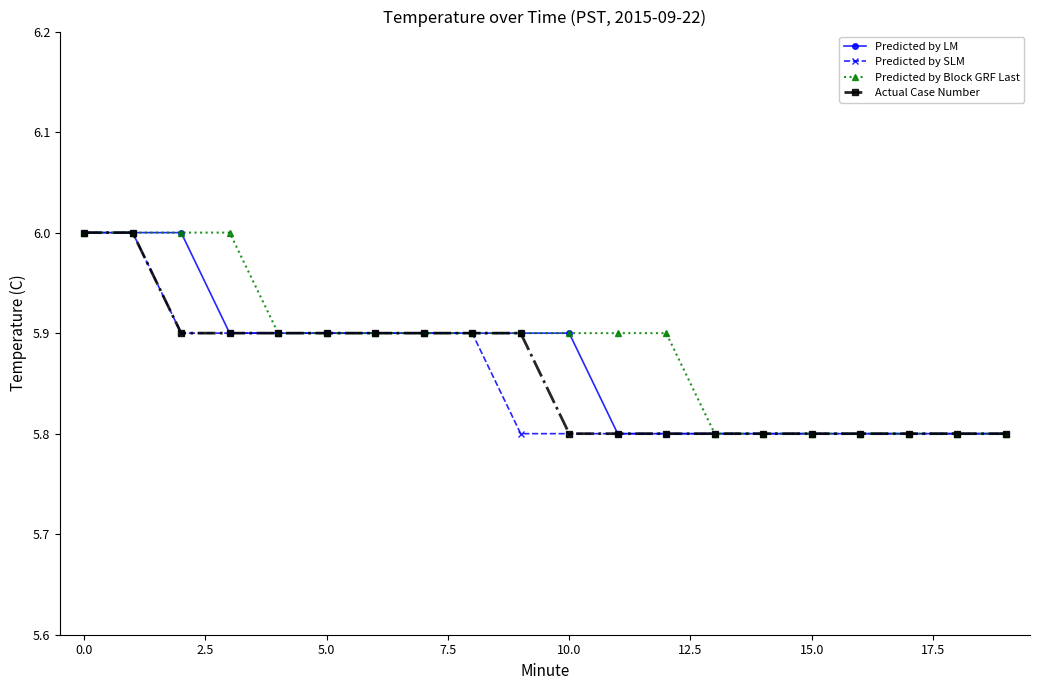

What are all the series names shown in the legend?

Predicted by LM, Predicted by SLM, Predicted by Block GRF Last, Actual Case Number